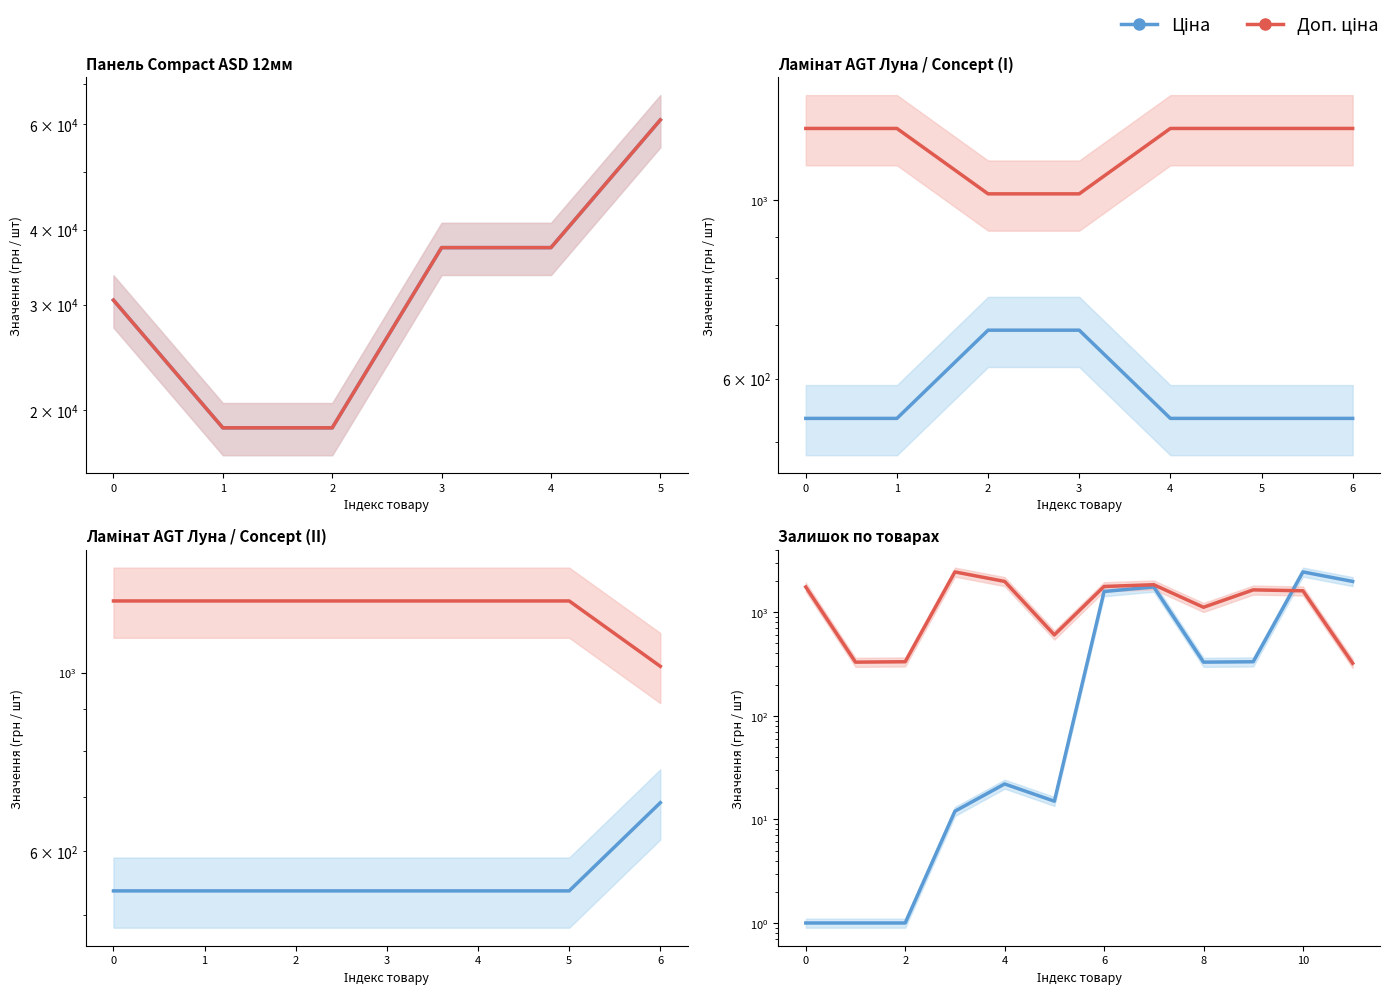

How many times do Доп. ціна and Ціна cross each other?

1